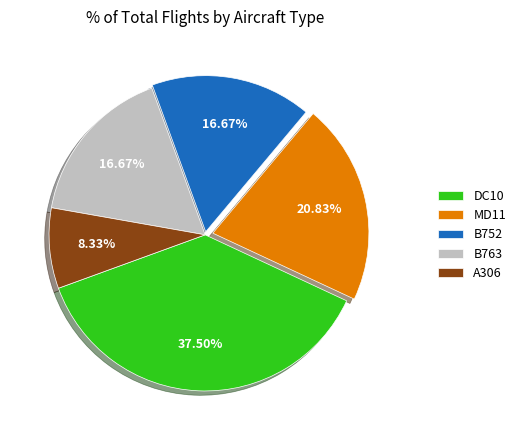

What is the ratio of the value at B763 to the value at A306?

2.0